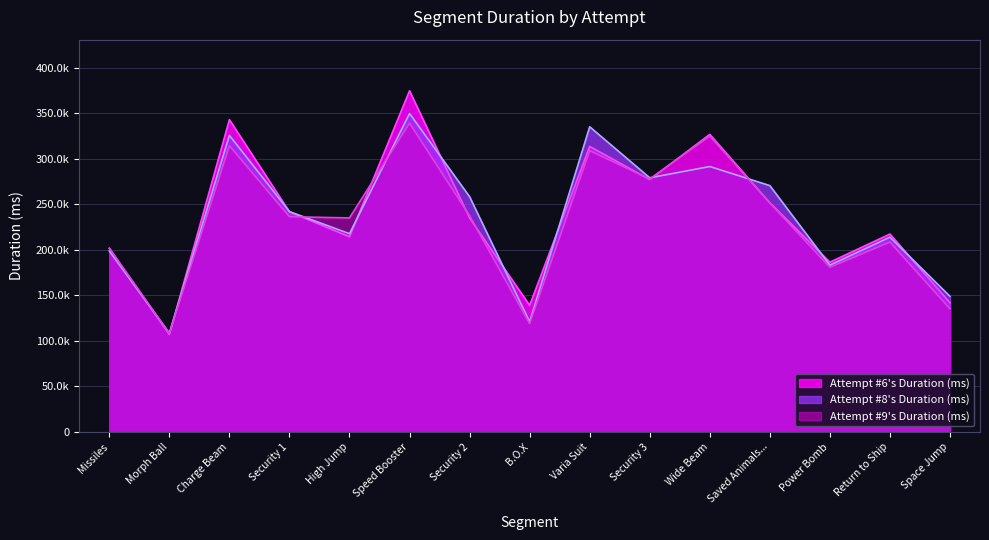

Does the chart have visible grid lines?

Yes